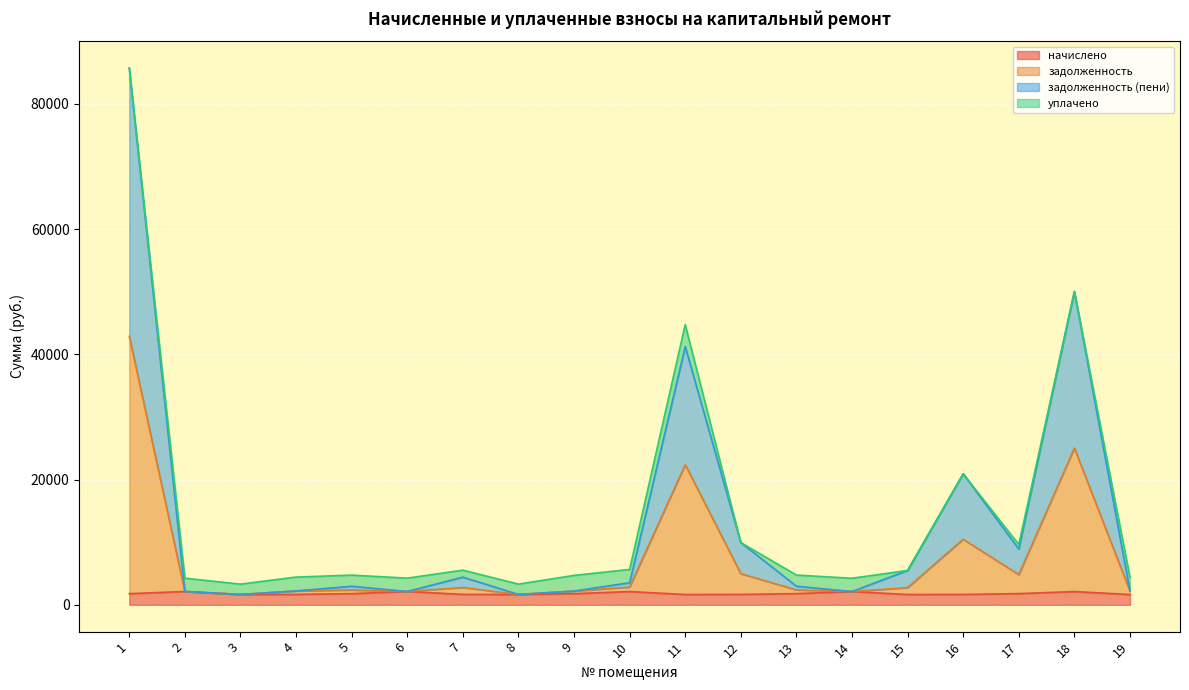

List the labels in order of начислено value, largest first.

6, 2, 10, 14, 18, 17, 13, 1, 5, 9, 4, 7, 12, 8, 16, 3, 11, 15, 19